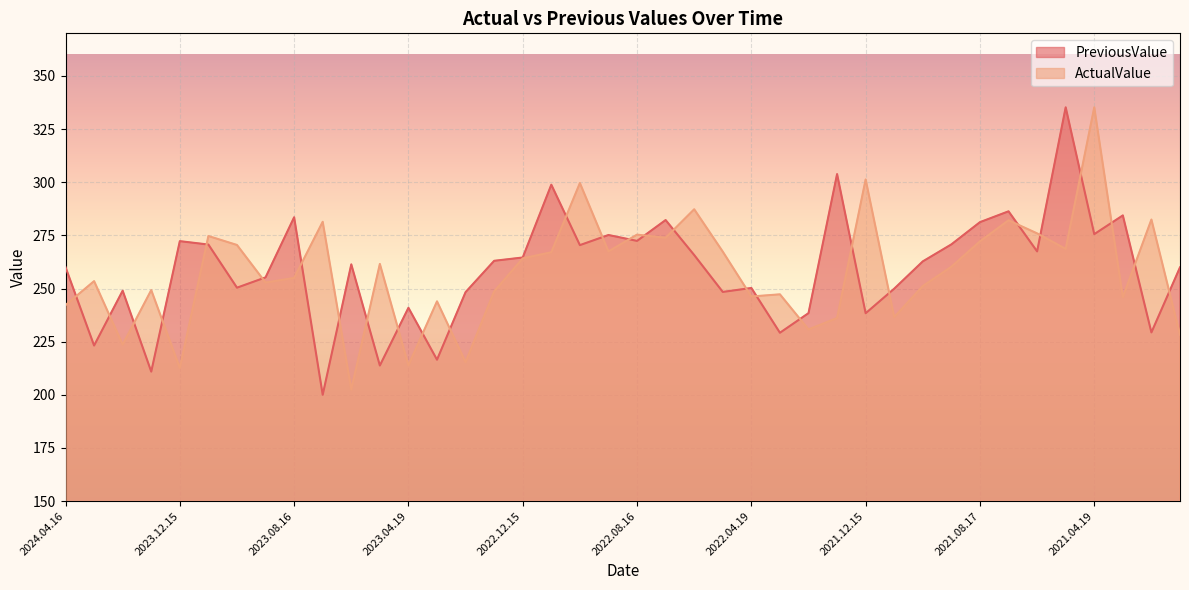

Which series ends up on top after the final intersection of PreviousValue and ActualValue?

PreviousValue